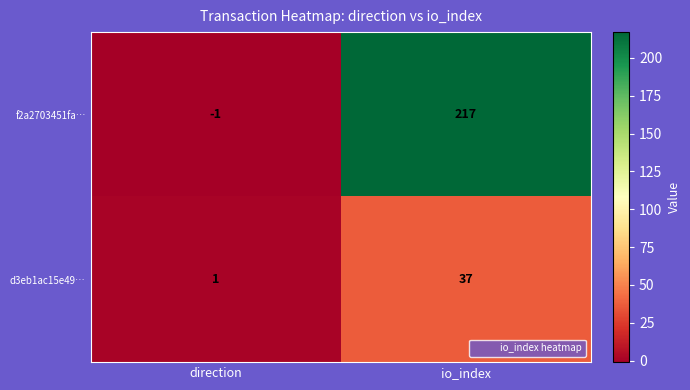

Is the value of d3eb1ac15e49… at direction greater than the value of f2a2703451fa… at io_index?

No